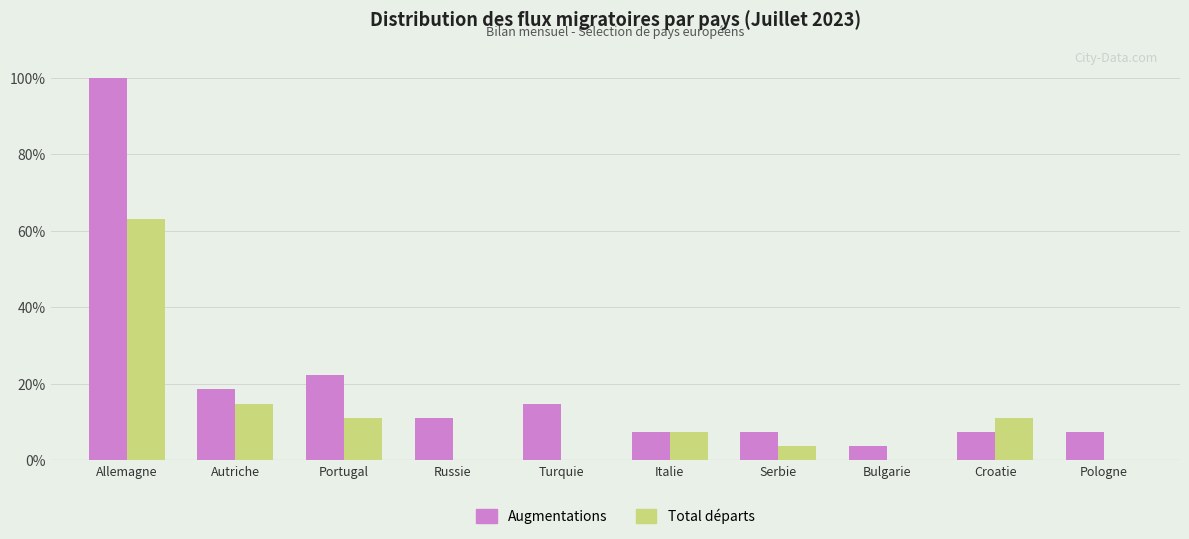

What is the maximum value for Total départs?

63.0